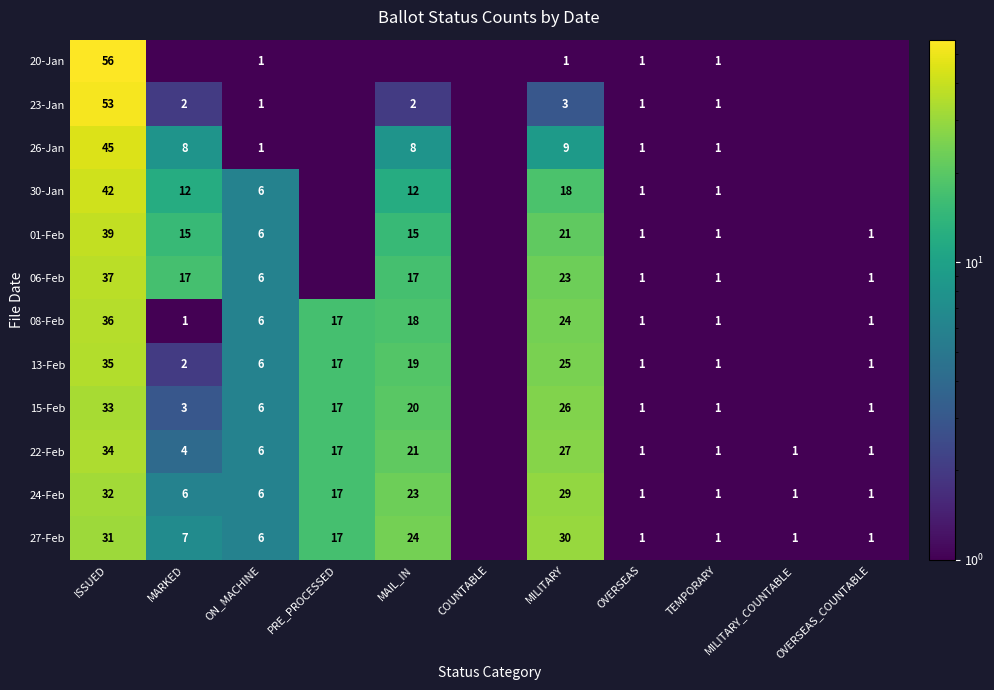

What is the difference between the 15-Feb values at TEMPORARY and MAIL_IN?

19.0